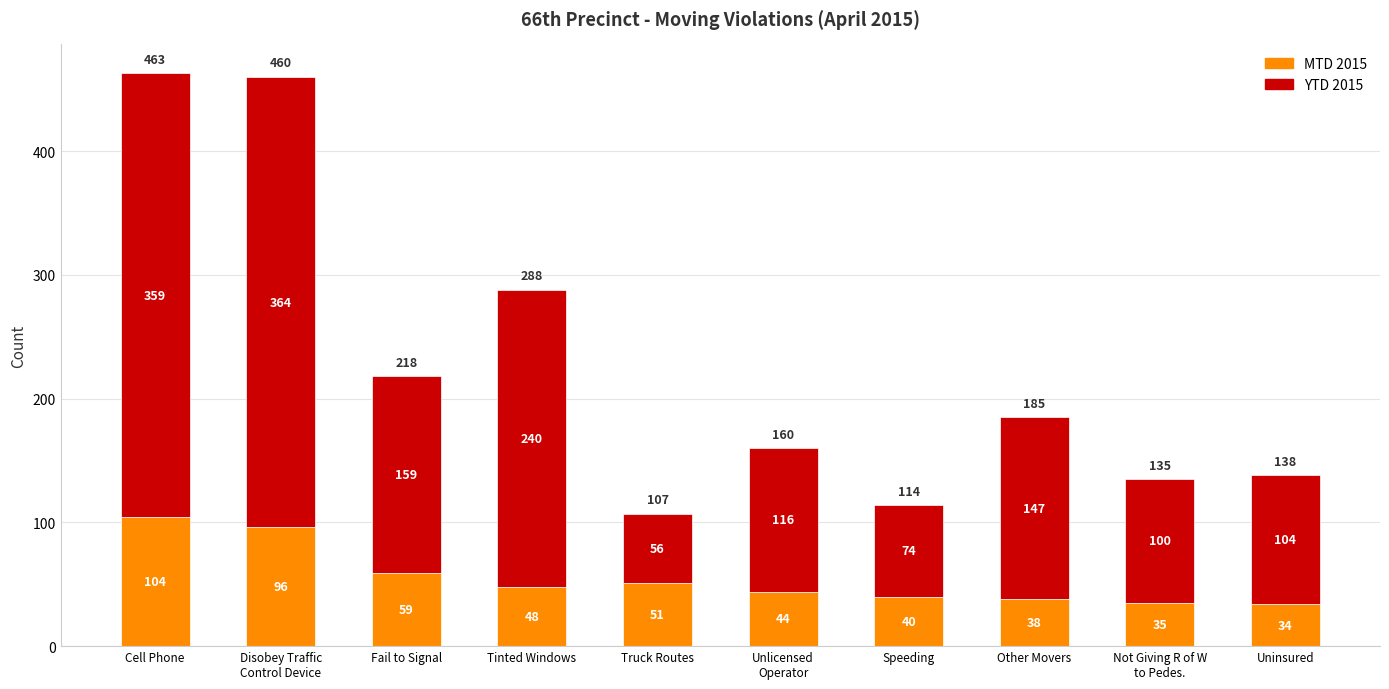

At which category is the sum across all series the highest?

Cell Phone